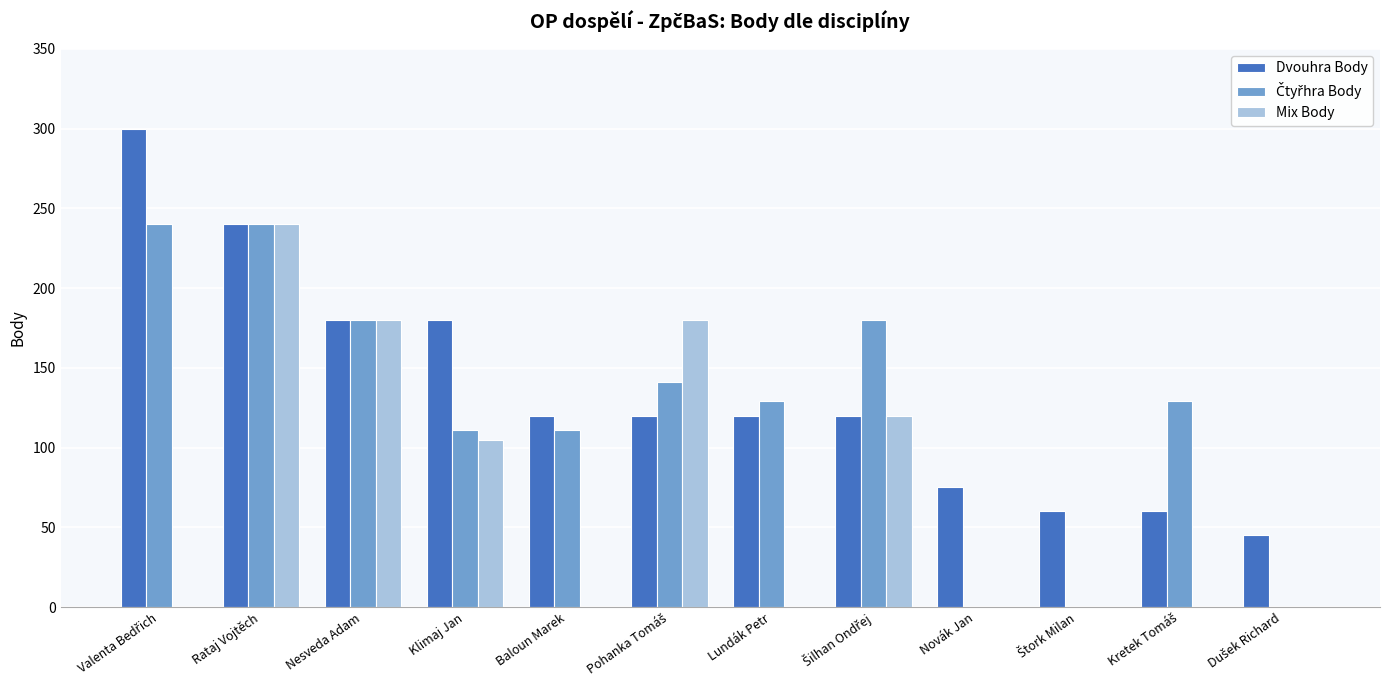

The Mix Body series shows 105 at Klimaj Jan. True or false?

True